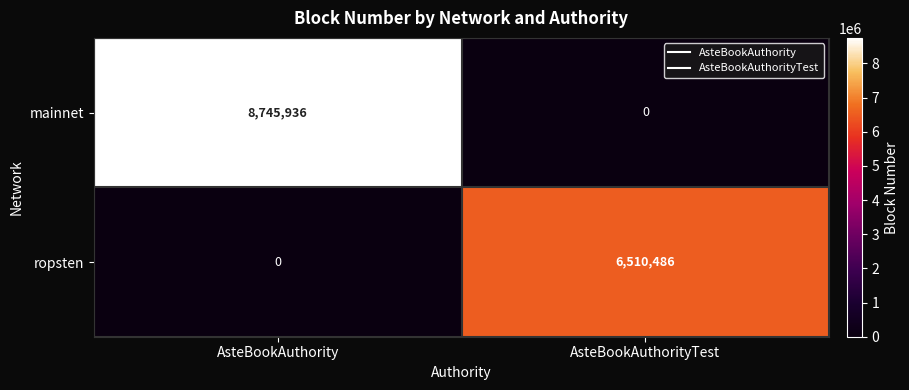

Which series has the widest spread of values?

mainnet